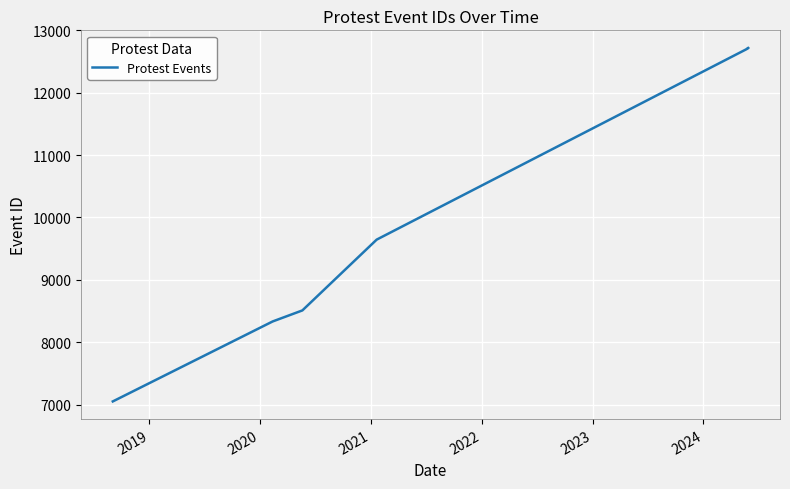

How many distinct data groups are displayed?

1